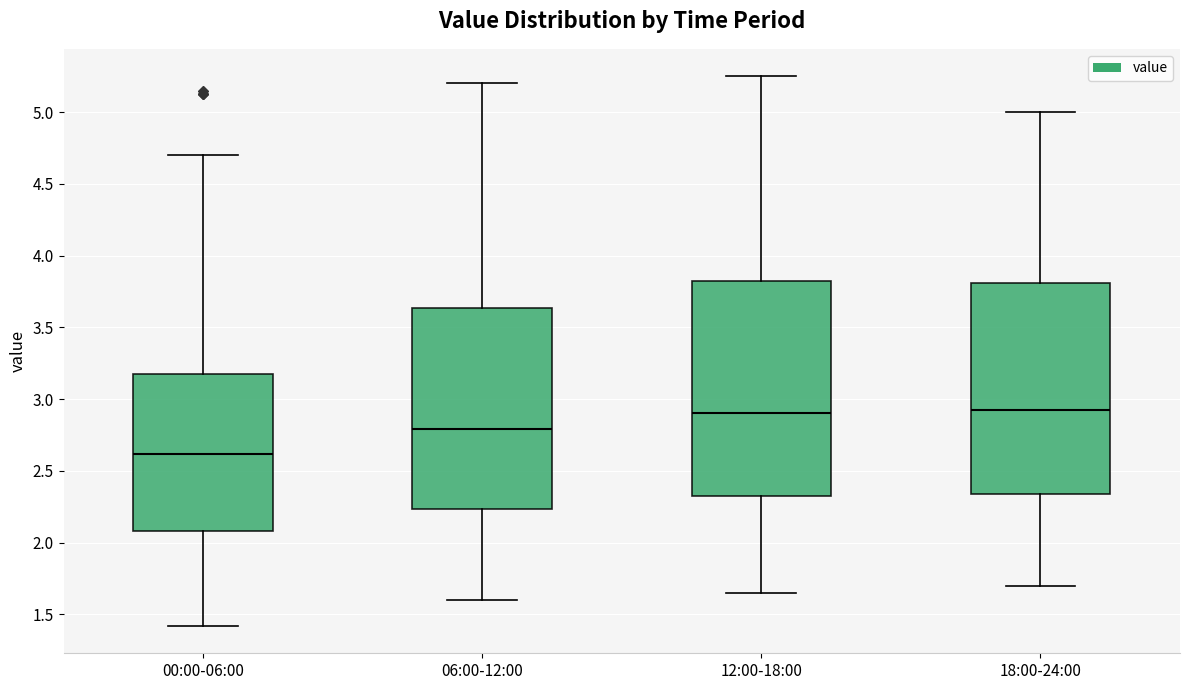

Which box has the lowest median line?

00:00-06:00